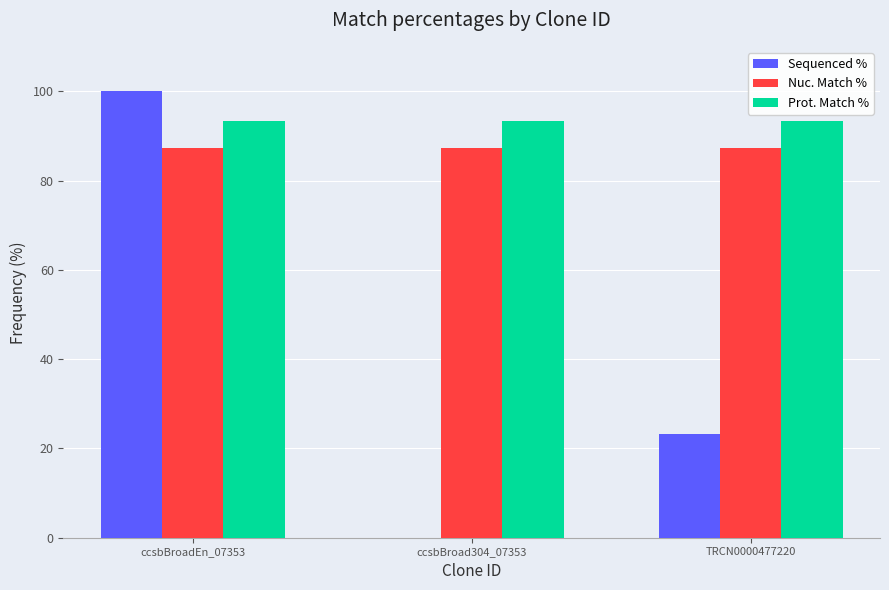

True or false: Prot. Match % has a value of 93.4 at ccsbBroadEn_07353.

True